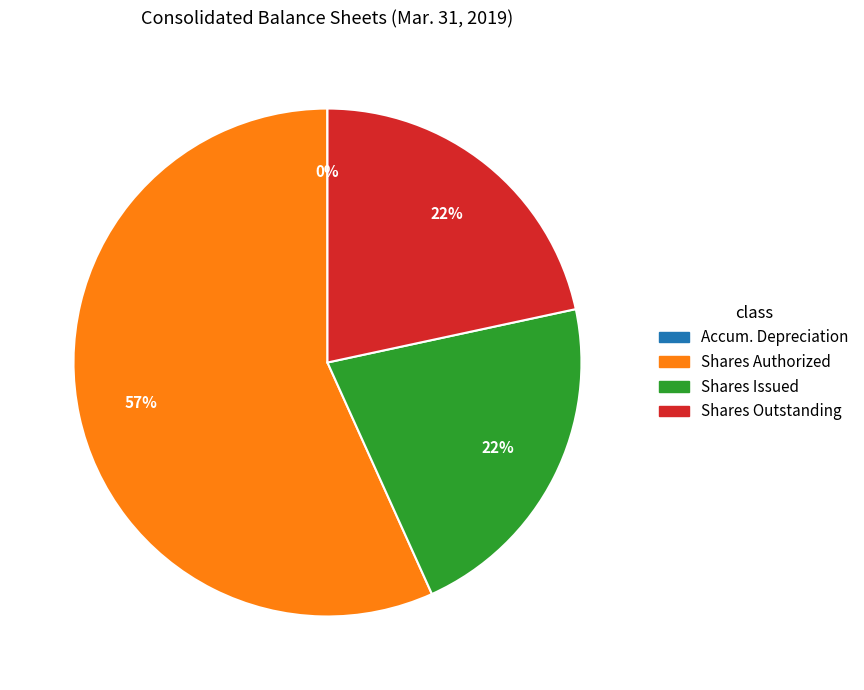

To the nearest percent, what is the average slice percentage?

25%